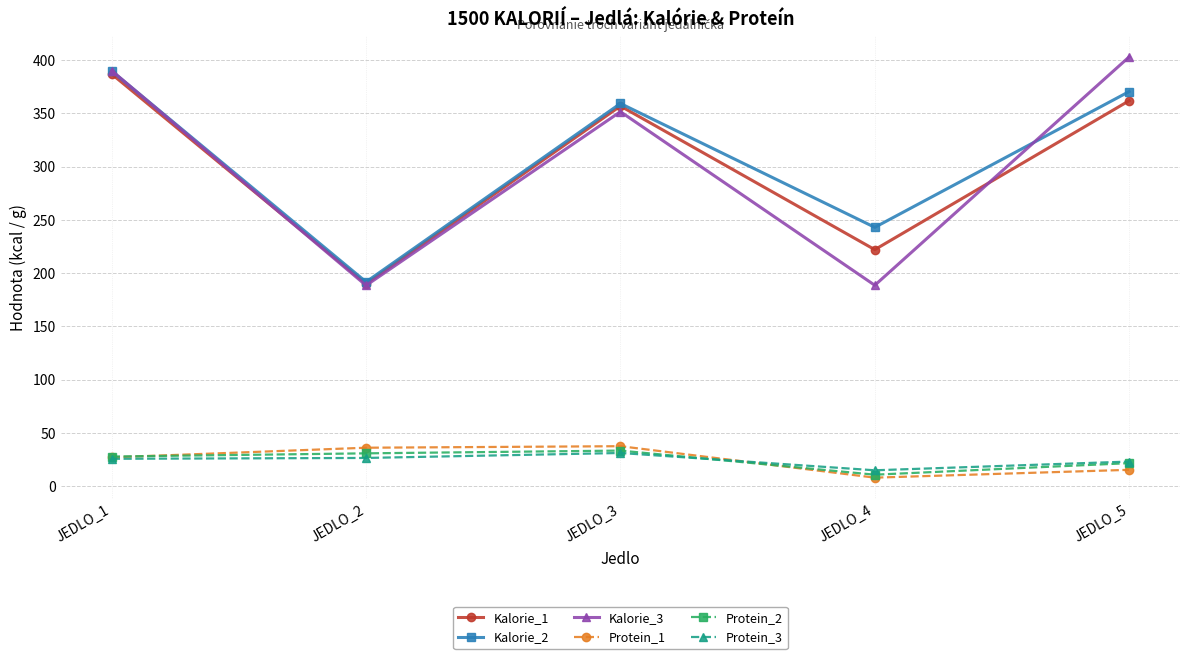

What is the average value of the Kalorie_2 series?

310.8